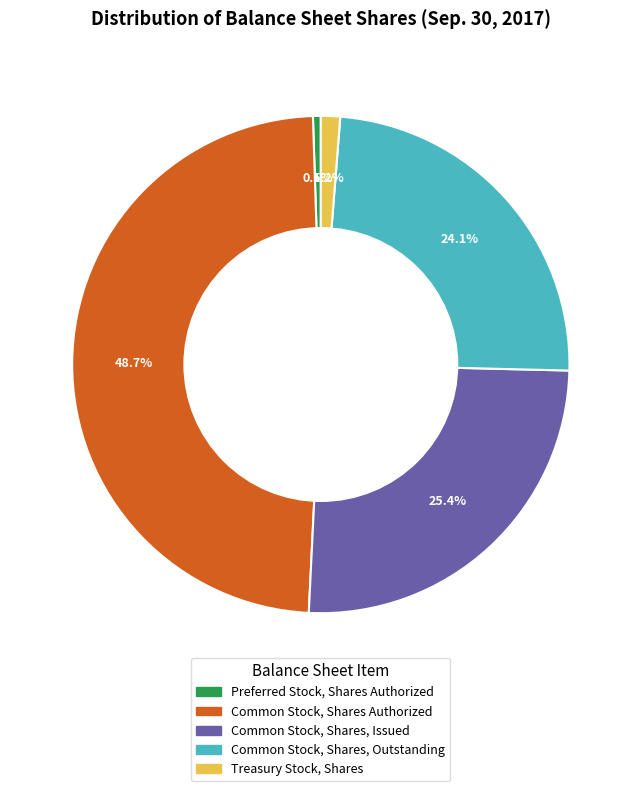

Which has a higher value, Preferred Stock, Shares Authorized or Common Stock, Shares, Issued?

Common Stock, Shares, Issued